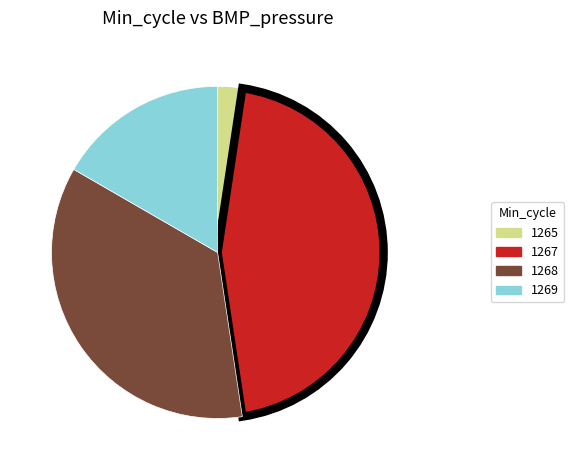

Is there any slice that represents more than half of the pie?

No